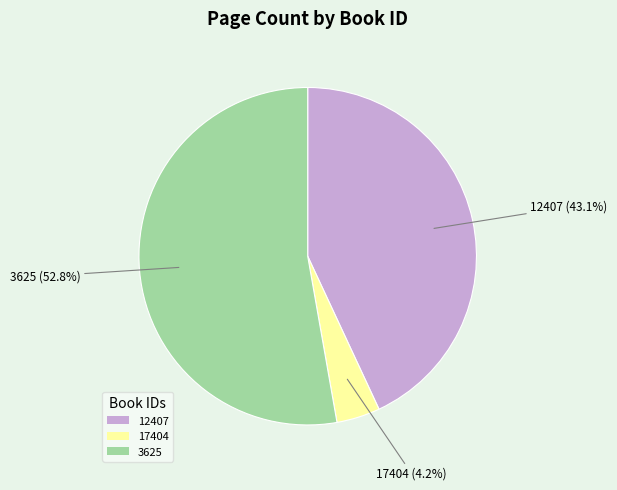

What is the total percentage of 12407 and 3625?

95.8%